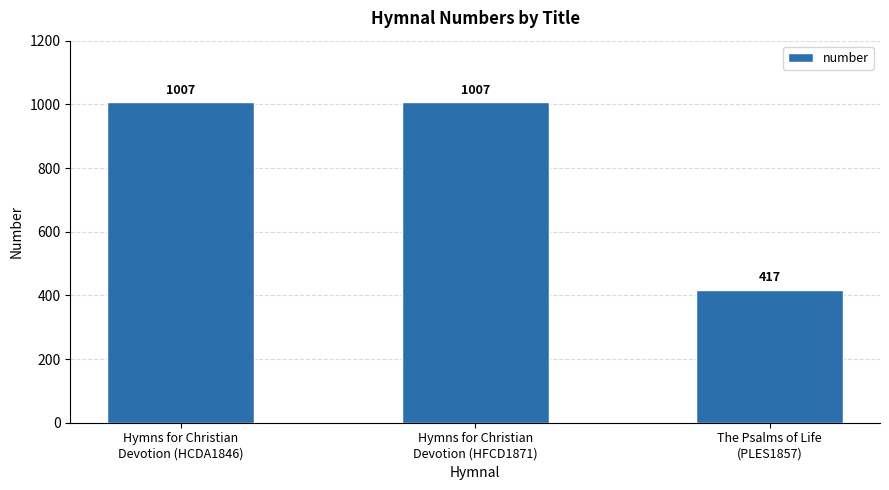

True or false: the data shows 417 at The Psalms of Life
(PLES1857).

True